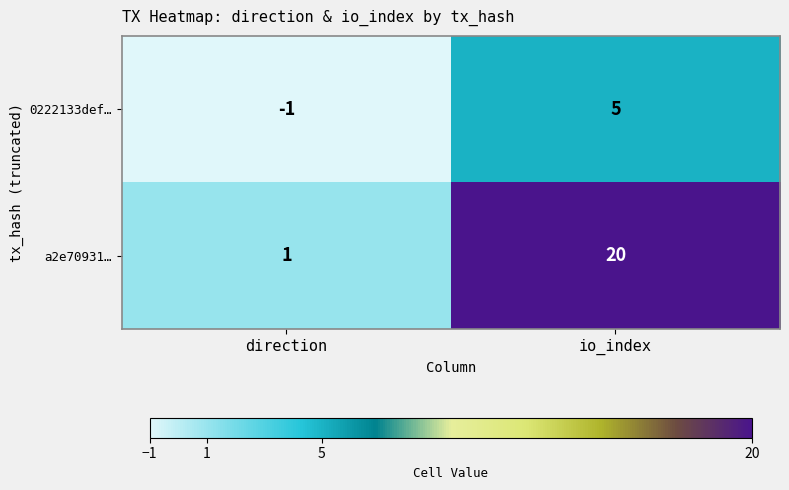

Rank the series at direction from lowest to highest value.

0222133def…, a2e70931…